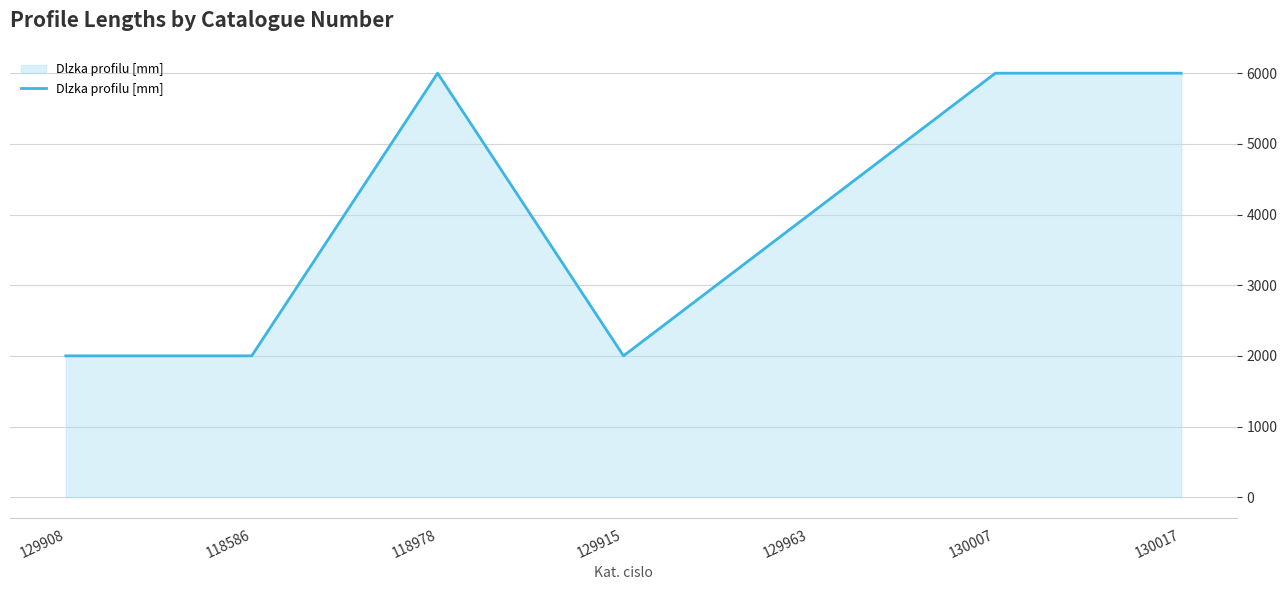

Reading left to right, list all the values displayed in this chart.

2000	2000	6000	2000	4000	6000	6000